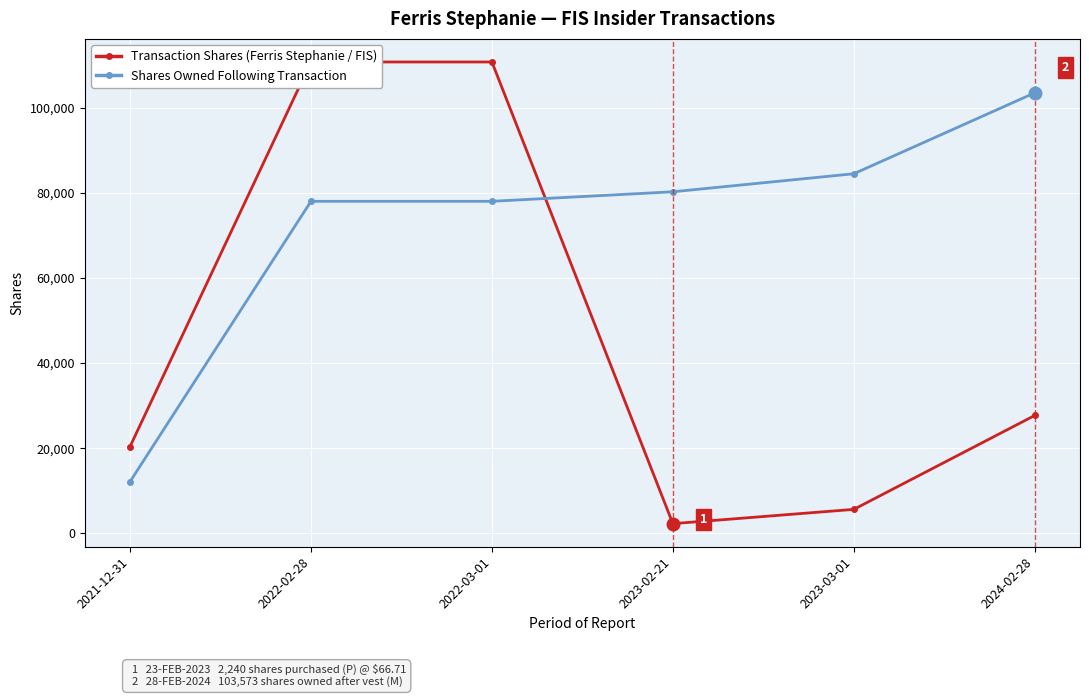

Rank the series at 2023-02-21 from lowest to highest value.

transactionShares, sharesOwnedFollowingTransaction